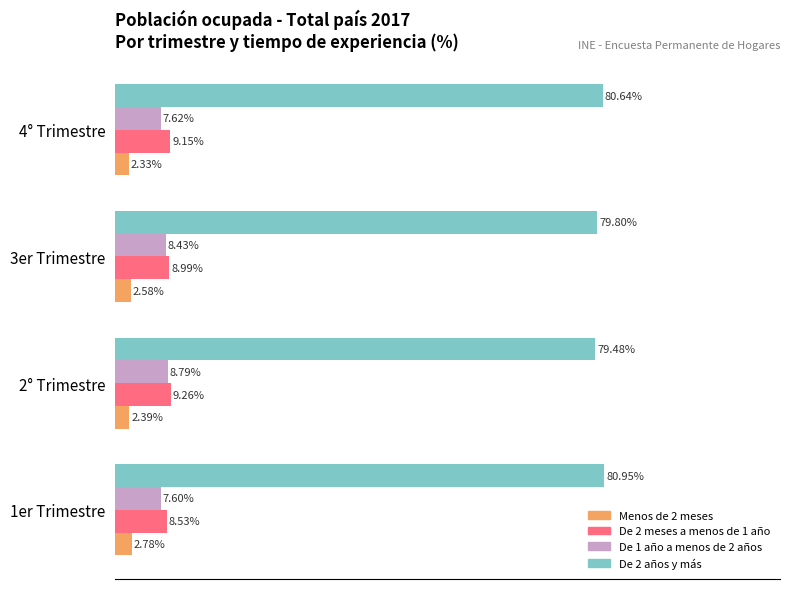

At which category is the sum across all series the highest?

2° Trimestre